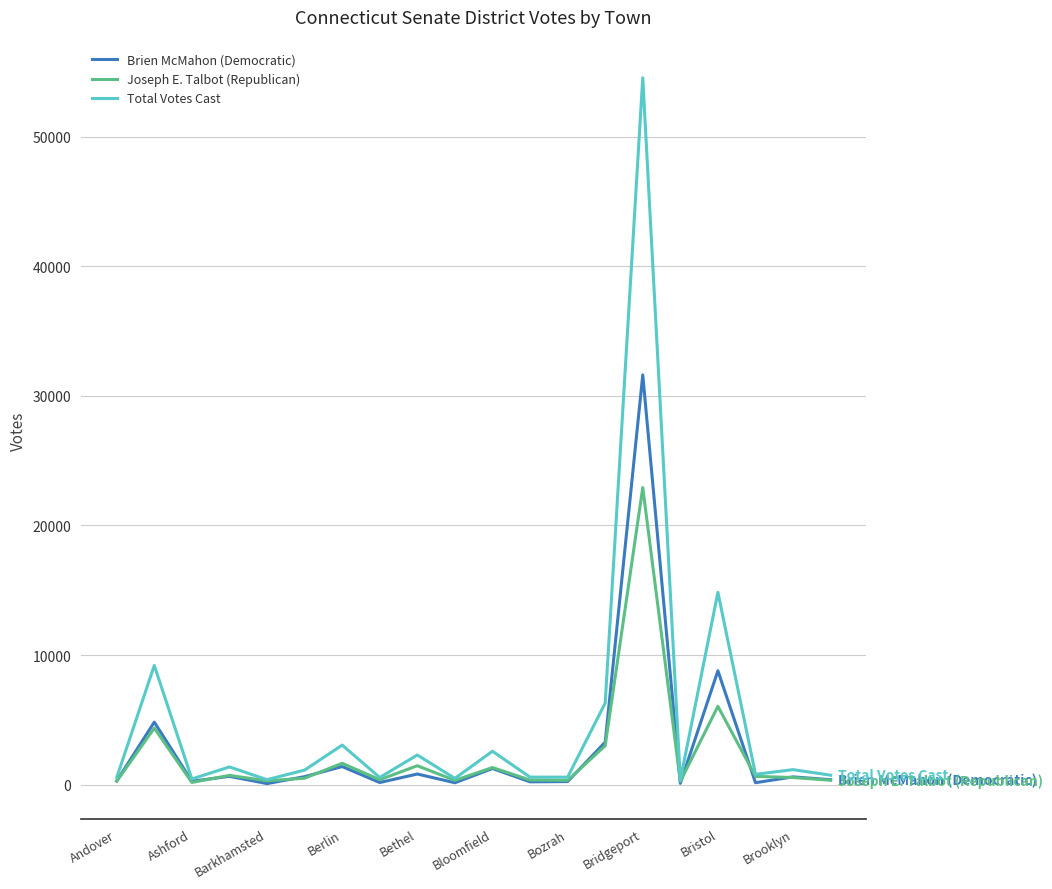

At how many categories does at least one series exceed 26937?

1